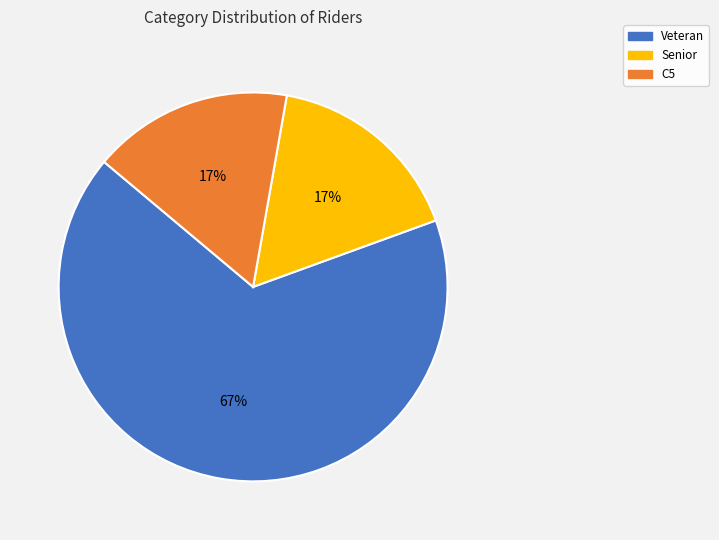

To the nearest percent, what is the difference between the C5 and Veteran slice percentages?

50%